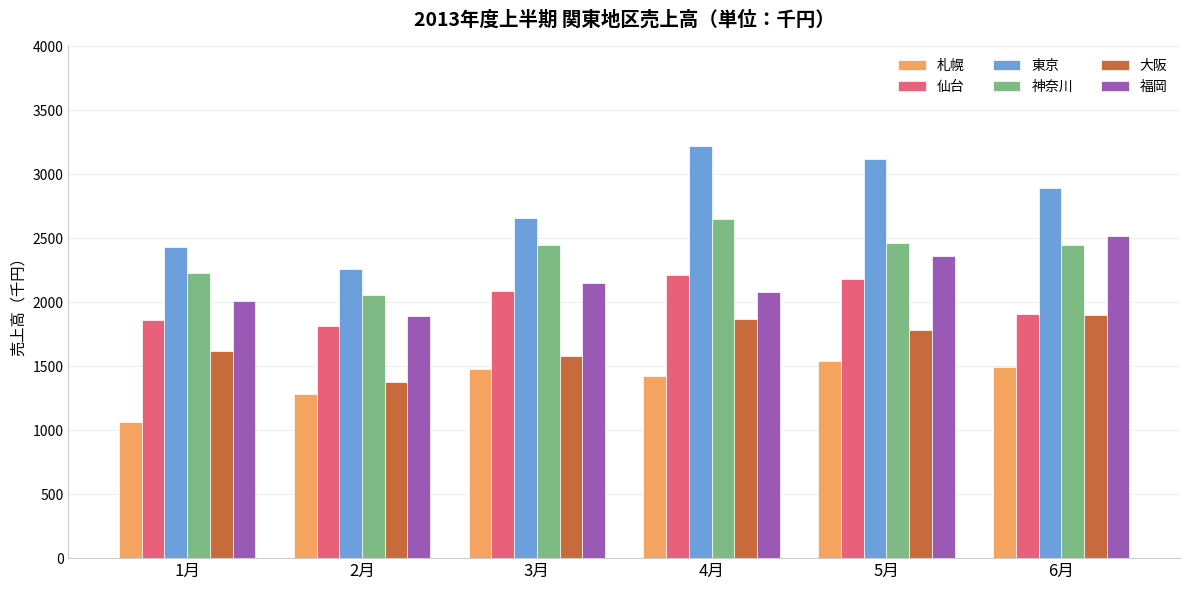

Are the bars horizontal?

No